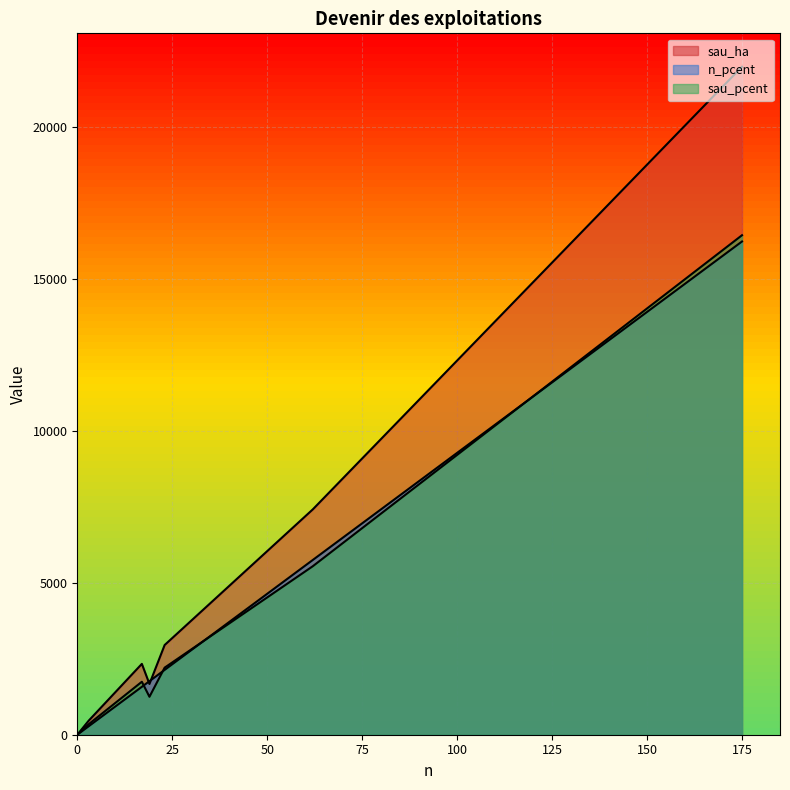

How many lines are shown in the chart?

3